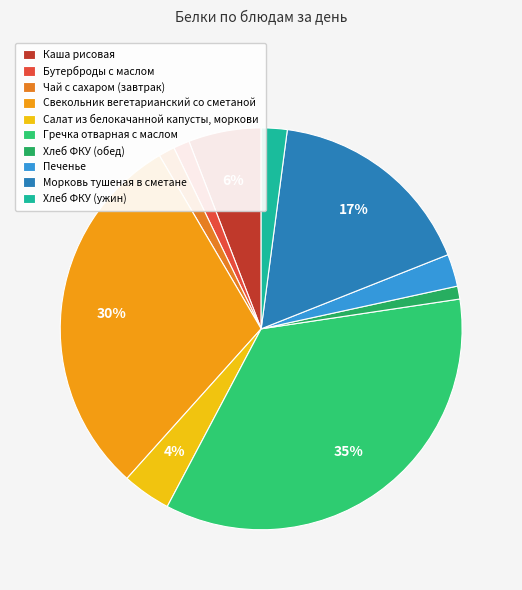

Which category has the smallest portion of the pie?

Хлеб ФКУ (обед)